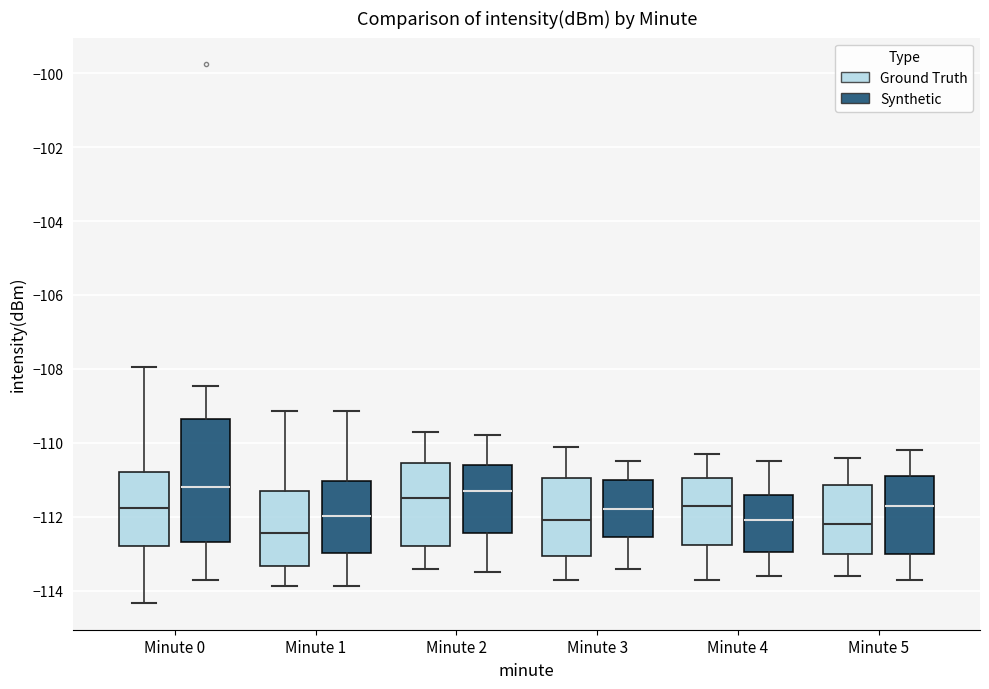

Where does the upper whisker of the box for Minute 5 (Synthetic) end on the y-axis? The values are not printed on the chart, so give them approximately, as read against the axis.

-110.2